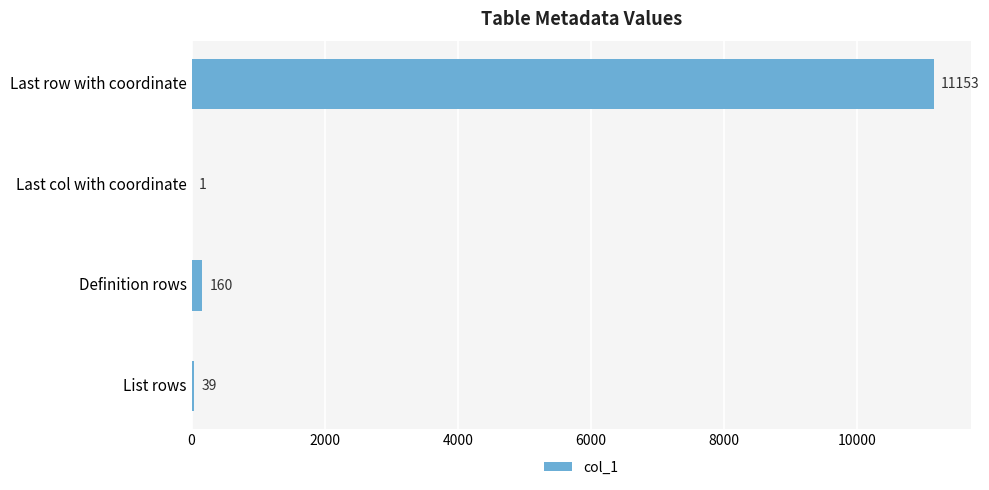

What is the sum of all values?

11353